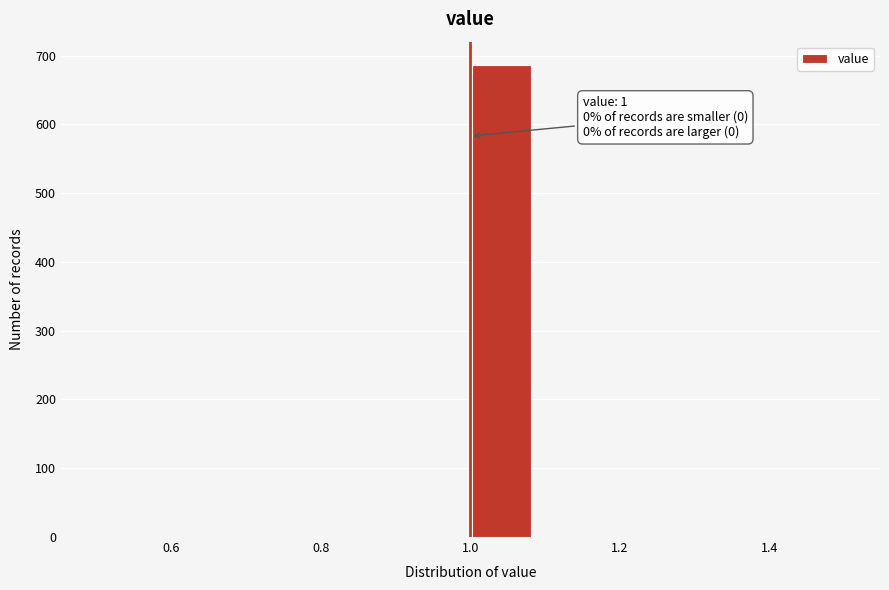

Which range on the x-axis has the tallest bar?

1.00 to 1.08